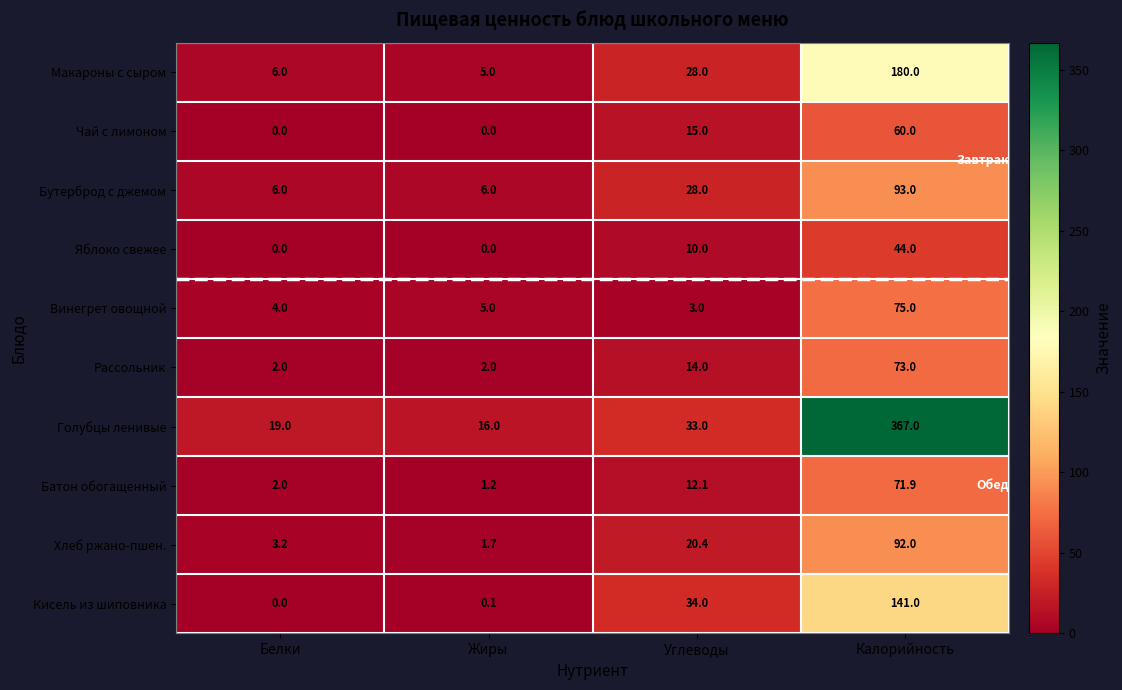

What is the sum of the Макароны с сыром values at Белки and Калорийность?

186.0